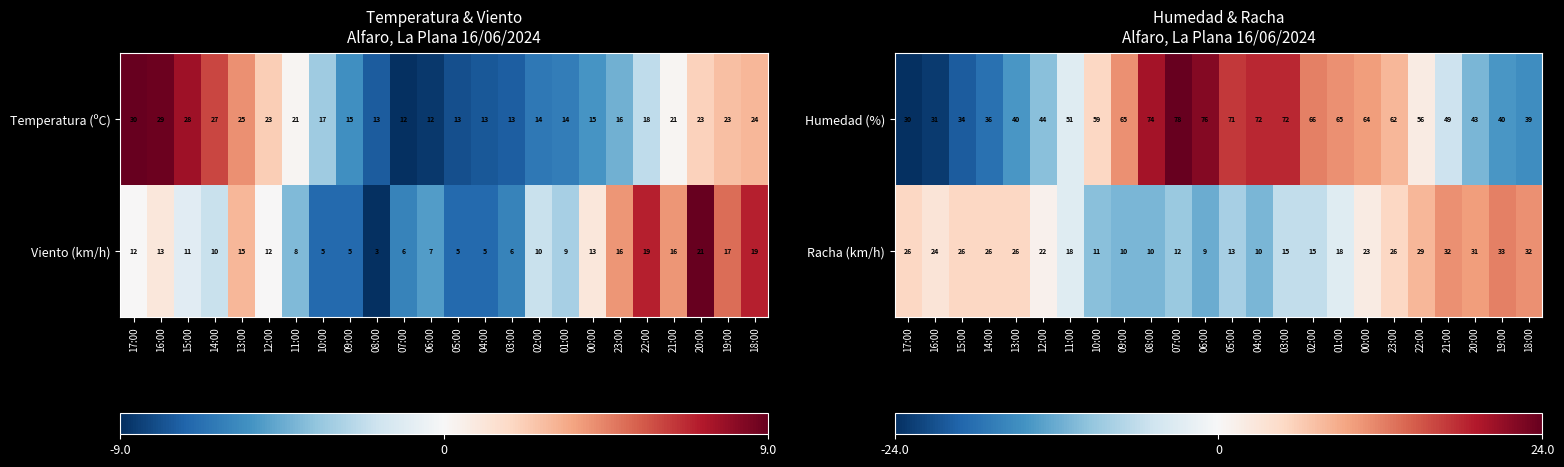

The value of Humedad (%) at 05:00 is 32. True or false?

False